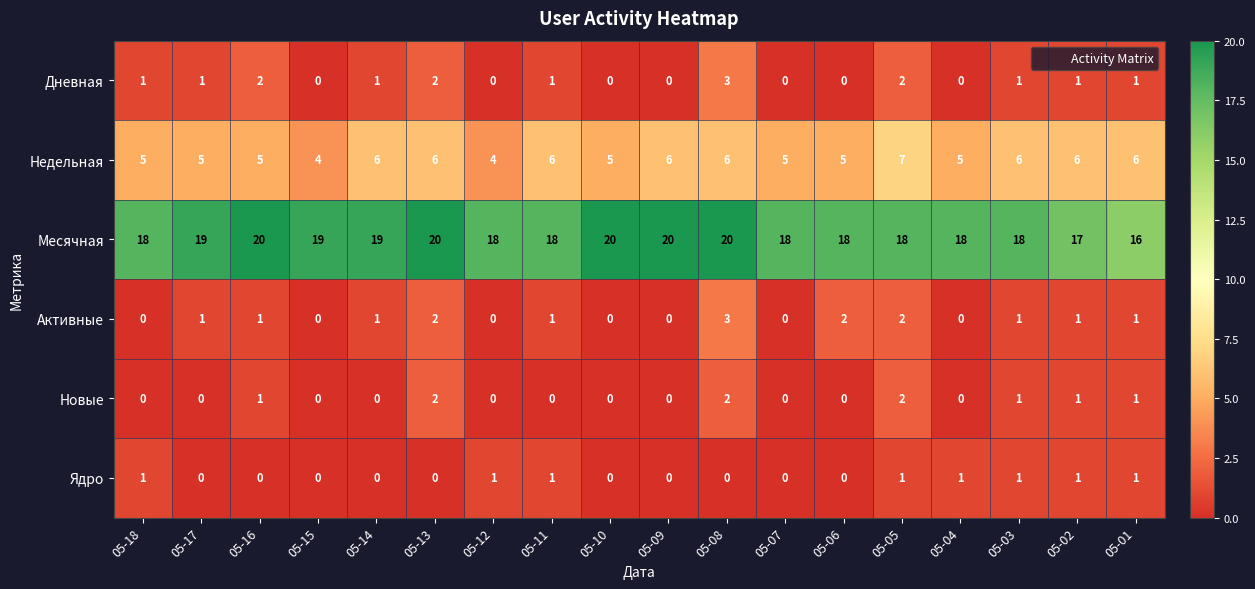

Between 05-08 and 05-06, which series saw the biggest shift?

Дневная